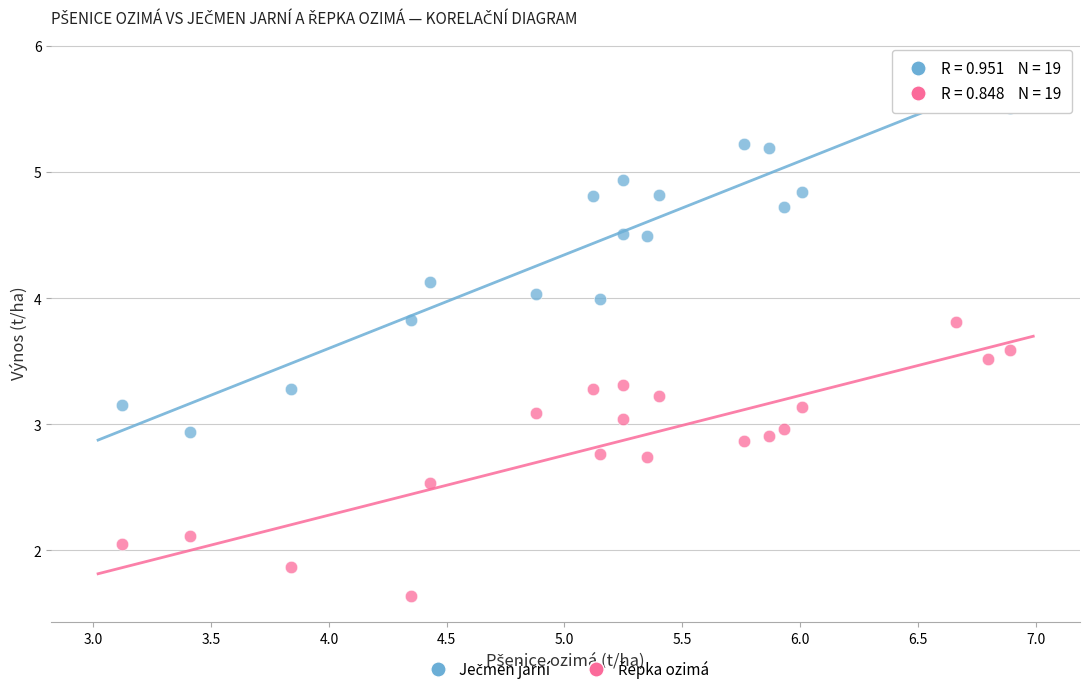

Across all data points, what is the range of X values (max minus min)?

3.8